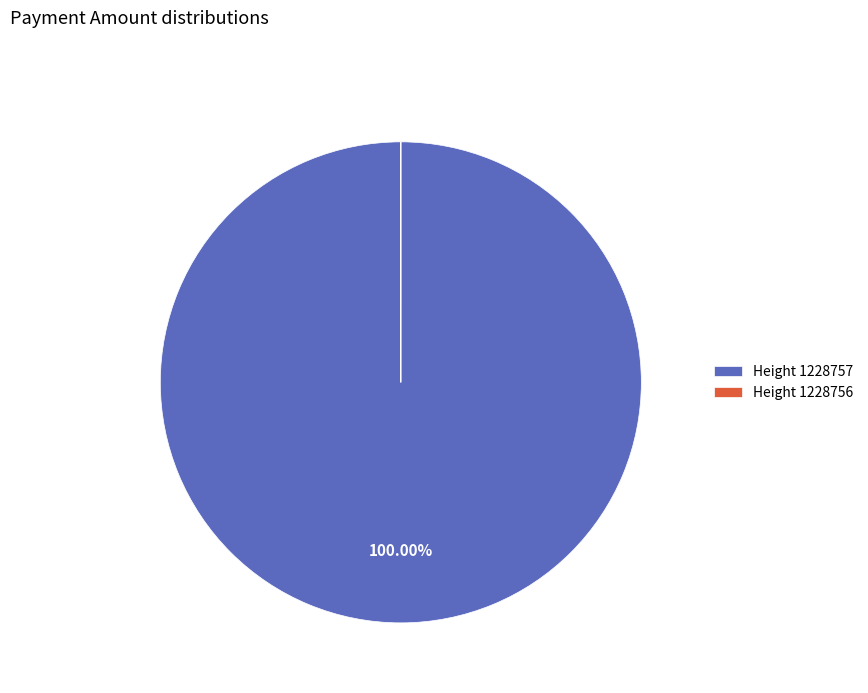

Is there a majority slice in this chart?

Yes